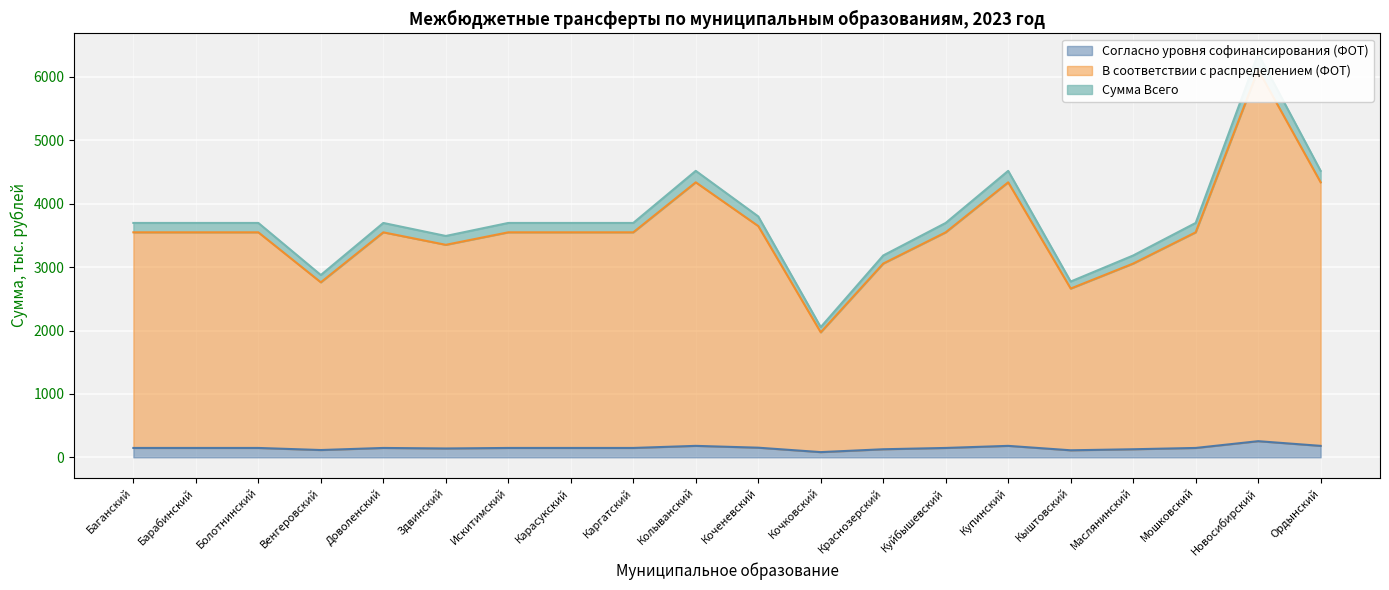

List the series in order of their peak value, highest first.

Сумма Всего, В соответствии с распределением (ФОТ), Согласно уровня софинансирования (ФОТ)